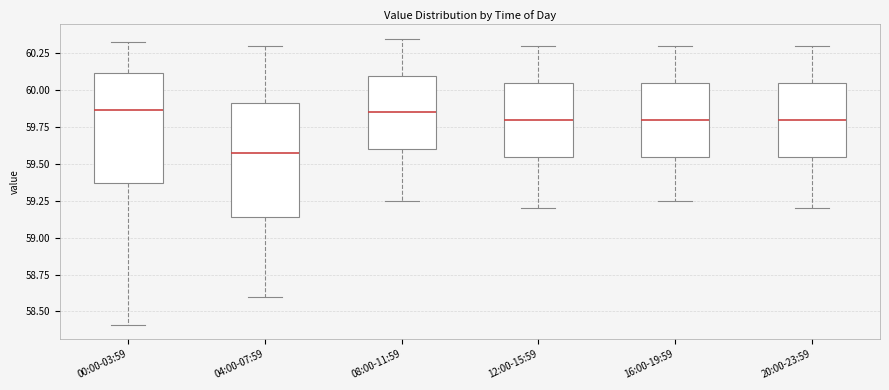

Reading left to right, transcribe this box plot: for each box, give where its median line is, the range the box spans, and where its two whiskers end, as read against the y-axis. The values are not printed on the chart, so give them approximately, as read against the axis.

00:00-03:59: median 59.85, box 59.35 to 60.10, whiskers 58.40 to 60.35
04:00-07:59: median 59.60, box 59.15 to 59.90, whiskers 58.60 to 60.30
08:00-11:59: median 59.85, box 59.60 to 60.10, whiskers 59.25 to 60.35
12:00-15:59: median 59.80, box 59.55 to 60.05, whiskers 59.20 to 60.30
16:00-19:59: median 59.80, box 59.55 to 60.05, whiskers 59.25 to 60.30
20:00-23:59: median 59.80, box 59.55 to 60.05, whiskers 59.20 to 60.30